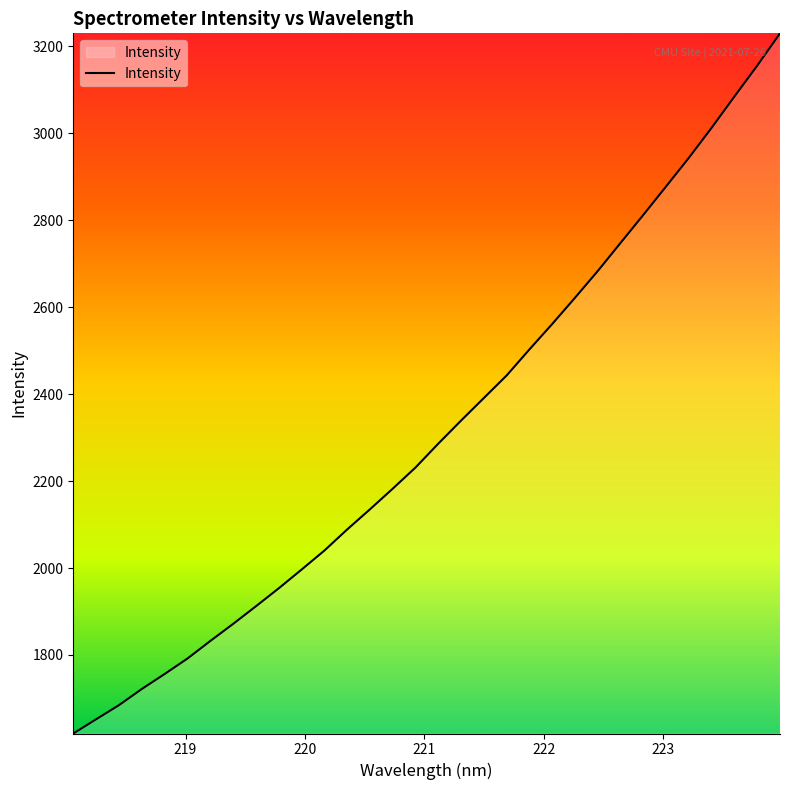

What is the average value?

2317.5